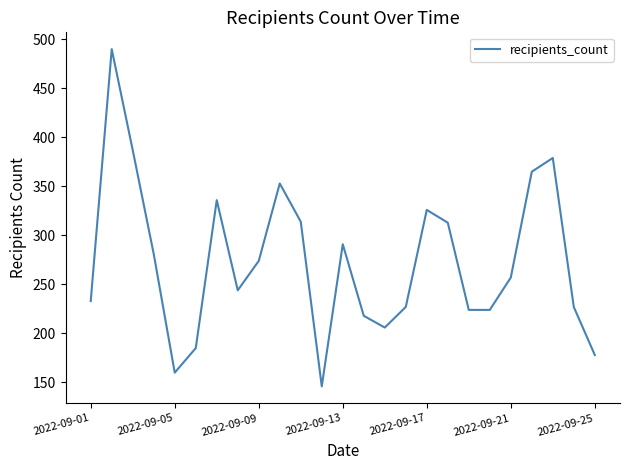

What is the sum of all values?

6838